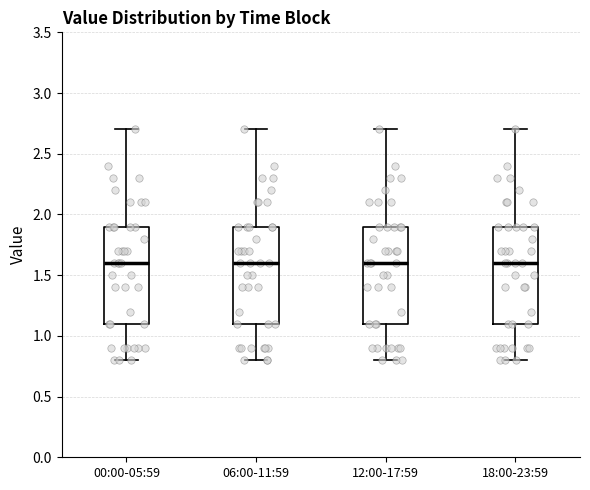

Reading left to right, read every box against the y-axis: the position of its median line, the range the box covers, and the ends of its whiskers. The values are not printed on the chart, so give them approximately, as read against the axis.

00:00-05:59: median 1.6, box 1.1 to 1.9, whiskers 0.8 to 2.7
06:00-11:59: median 1.6, box 1.1 to 1.9, whiskers 0.8 to 2.7
12:00-17:59: median 1.6, box 1.1 to 1.9, whiskers 0.8 to 2.7
18:00-23:59: median 1.6, box 1.1 to 1.9, whiskers 0.8 to 2.7